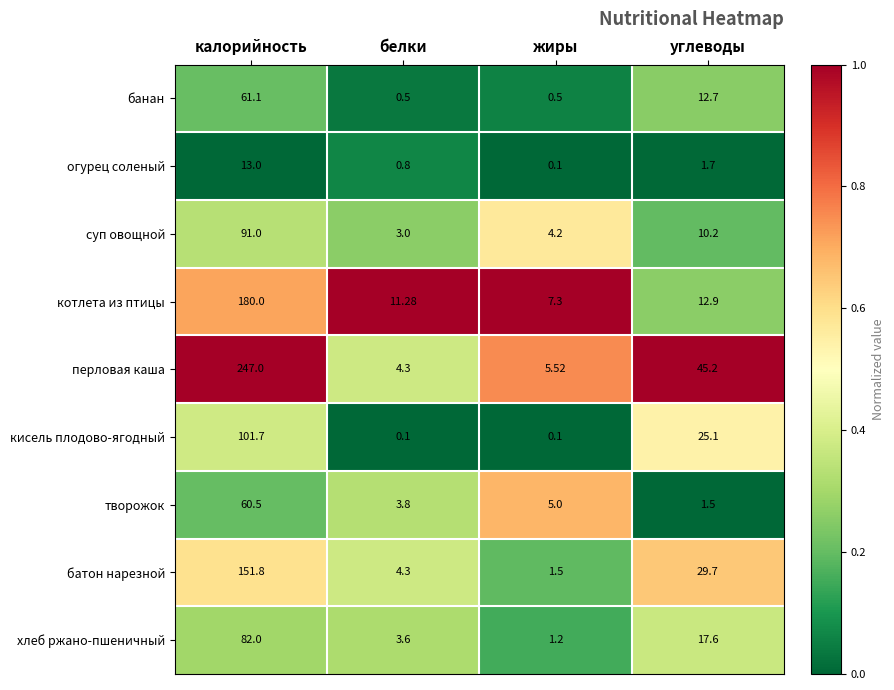

How many data points does each series have?

4